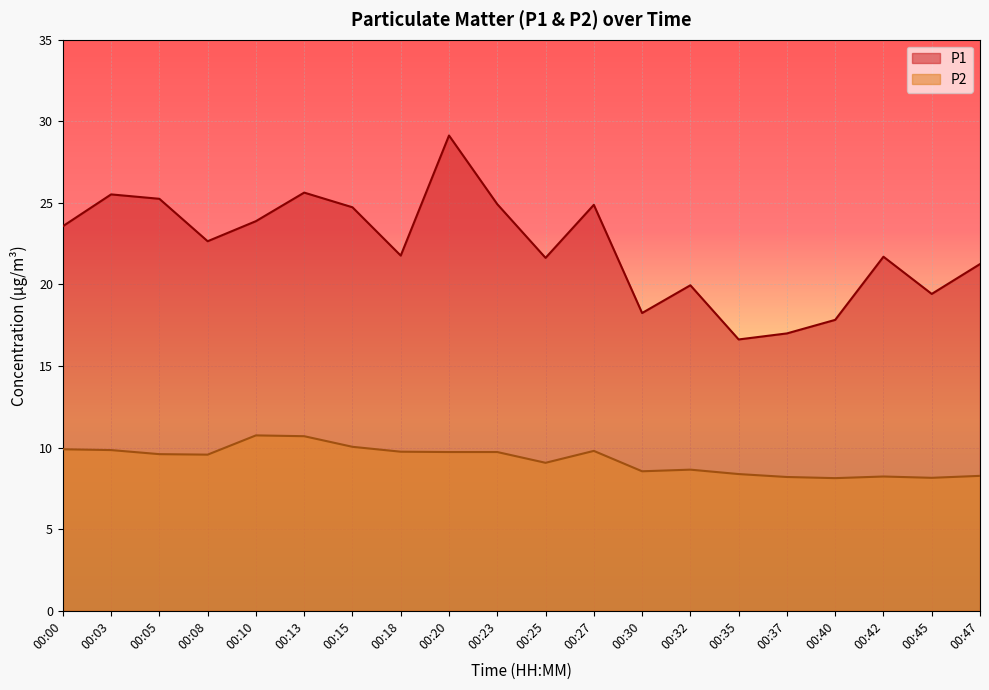

What is the difference between the highest and lowest values at 00:00?

13.7